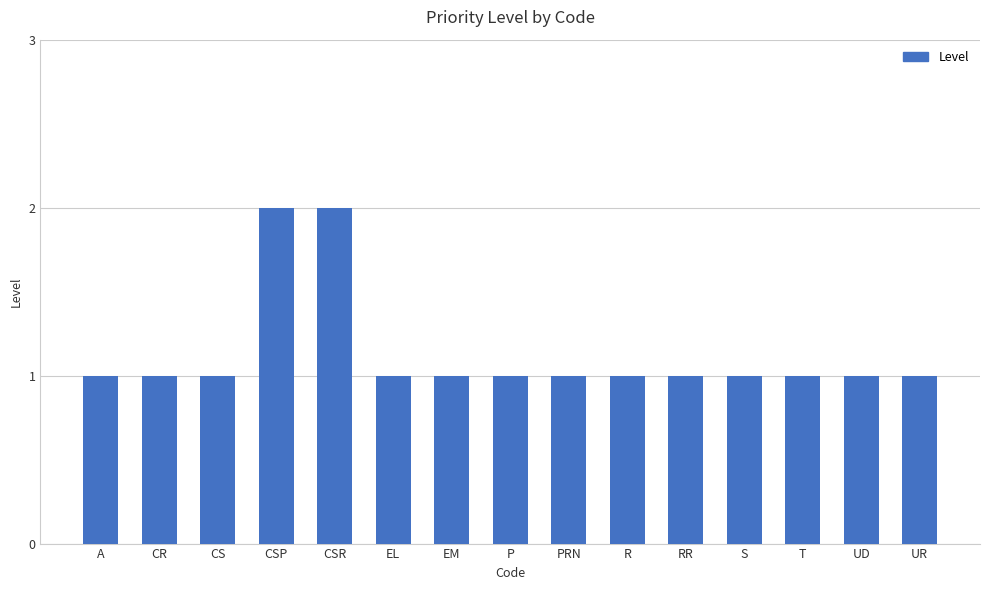

The value at CSR is 2. True or false?

True